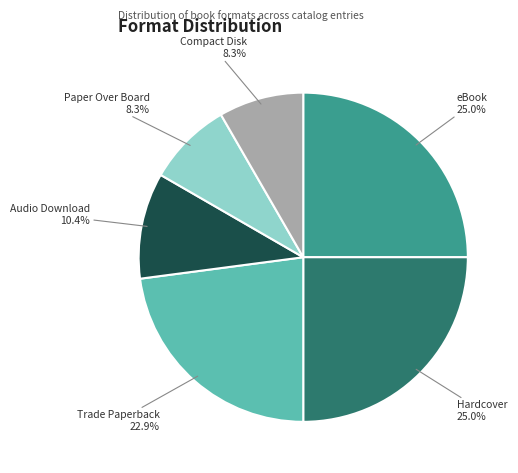

Is there any slice that represents more than half of the pie?

No